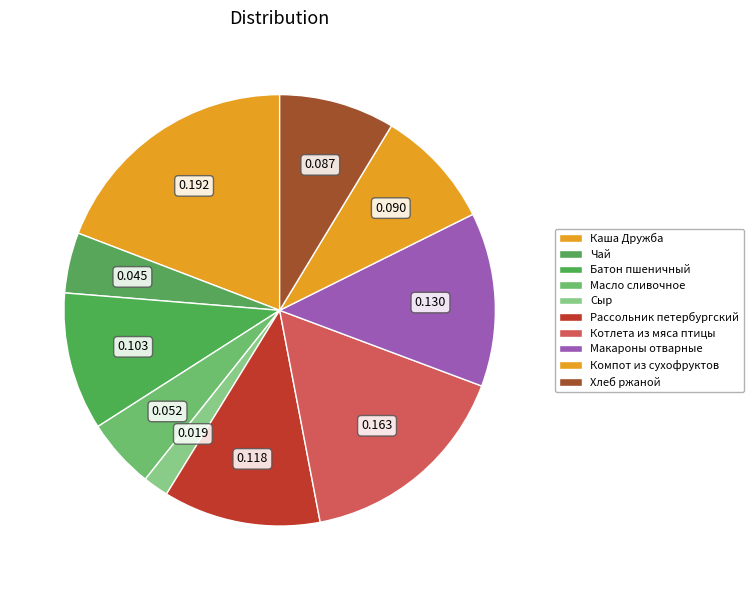

True or false: Компот из сухофруктов accounts for 1% of the total.

False